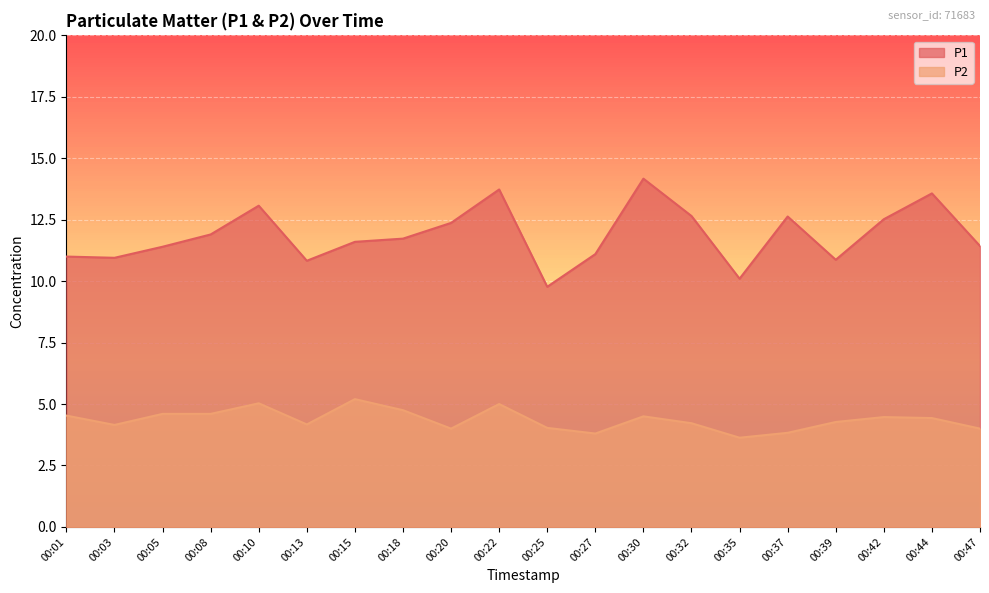

How many lines are shown in the chart?

2